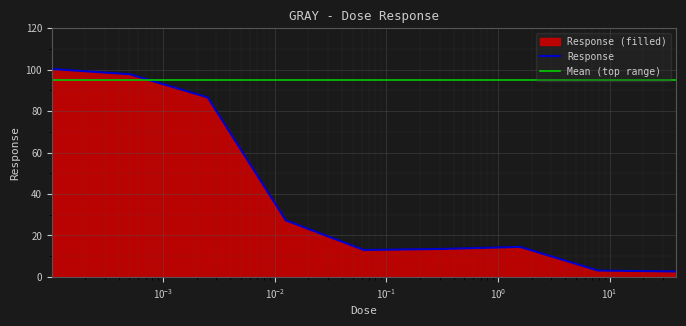

How many points are lower than both their immediate neighbors (excluding endpoints)?

1